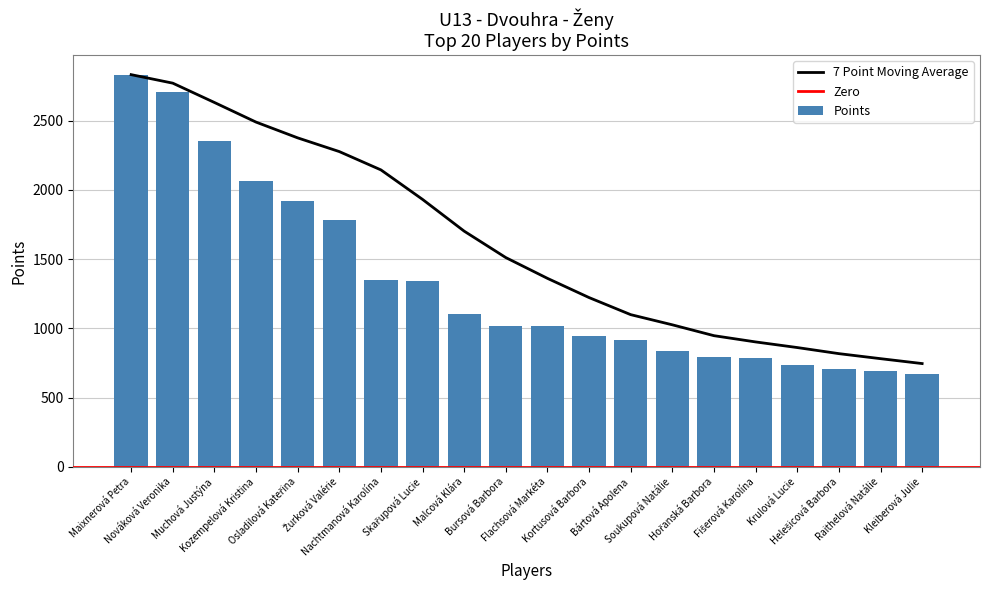

Reading right to left, extract all data points from this chart.

Kleiberová Julie=670	Raithelová Natálie=694	Helešicová Barbora=706	Krulová Lucie=732	Fišerová Karolína=788	Hořanská Barbora=791	Soukupová Natálie=836	Bártová Apolena=918	Kortusová Barbora=948	Flachsová Markéta=1014	Bursová Barbora=1016	Malcová Klára=1104	Skařupová Lucie=1340	Nachtmanová Karolína=1350	Žurková Valérie=1781	Osladilová Kateřina=1920	Kozempelová Kristina=2064	Muchová Justýna=2352	Nováková Veronika=2709	Maixnerová Petra=2832